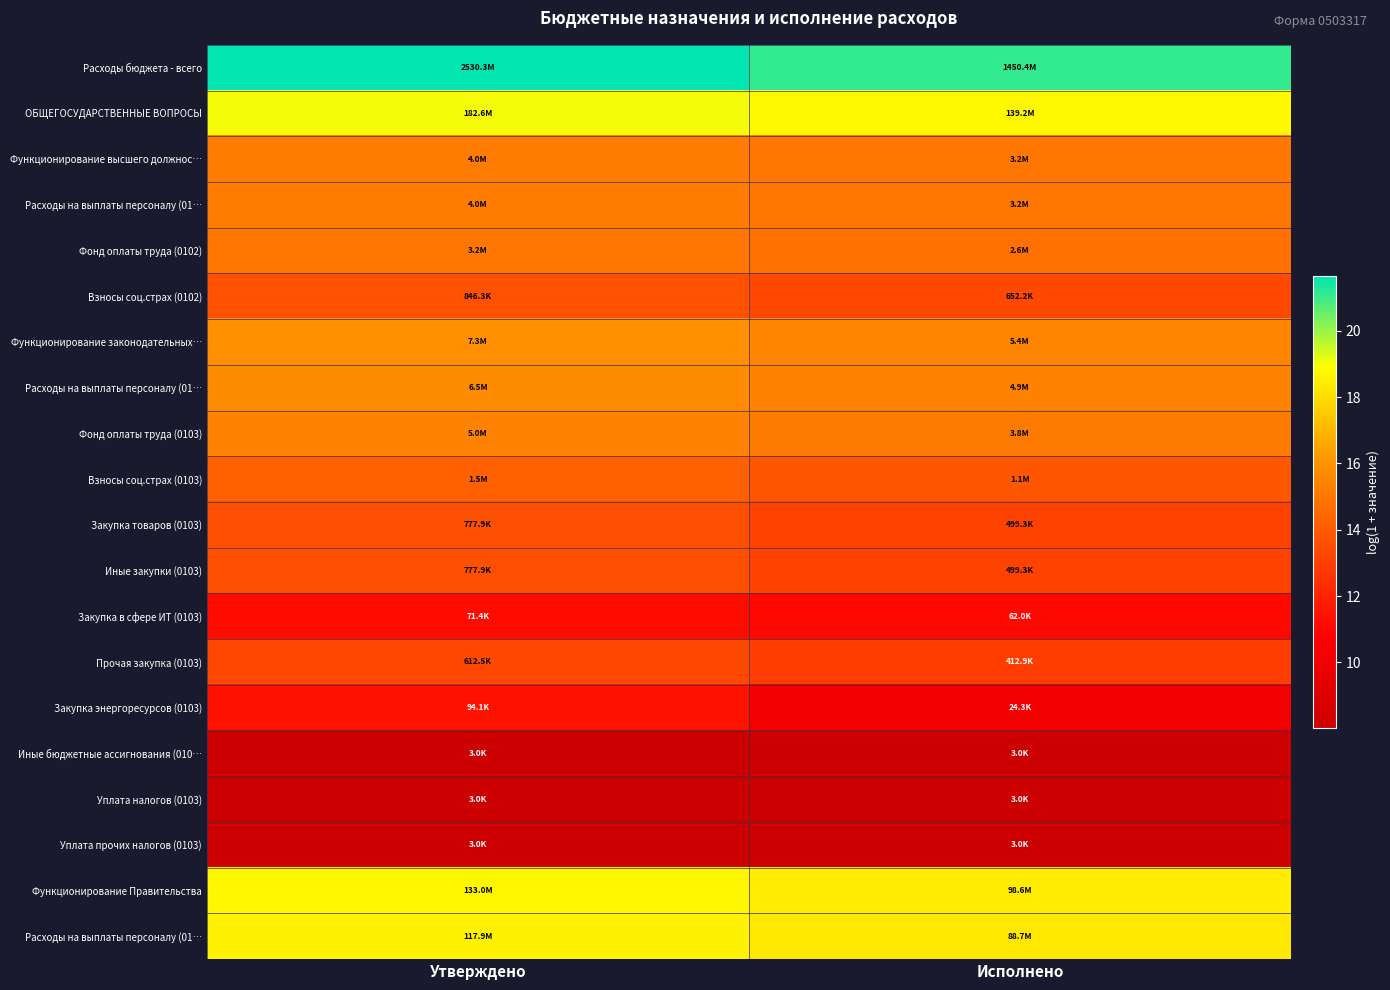

What is the spread (max minus min) of values at Исполнено?

13.1